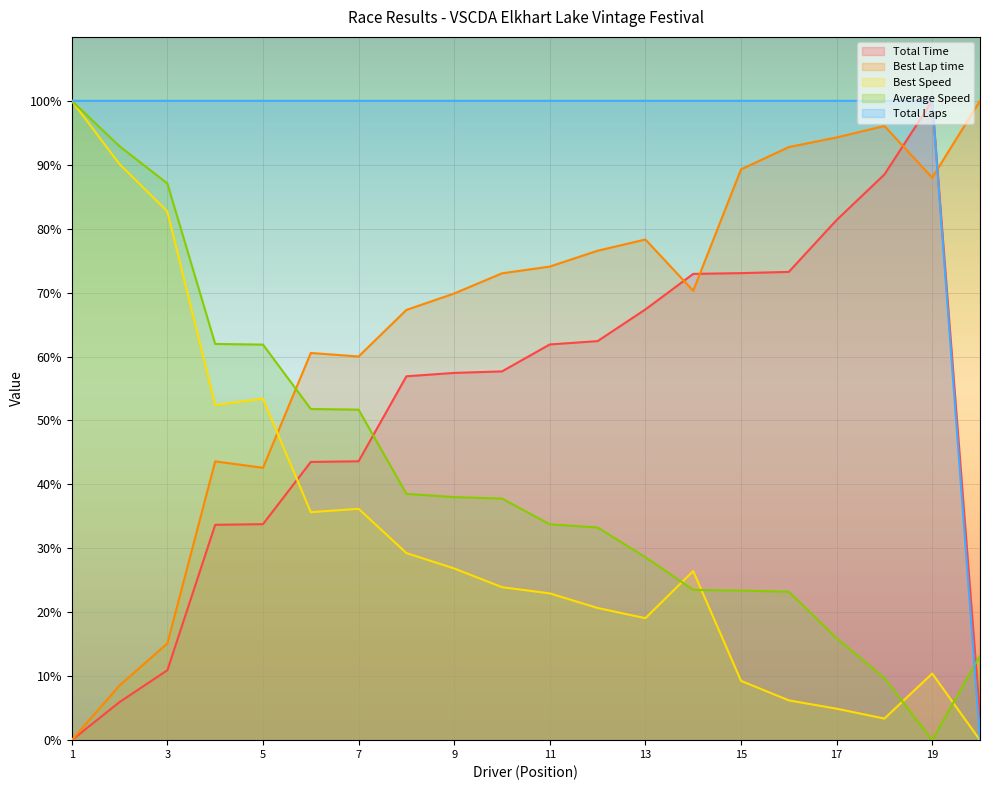

Which series has the largest total across all categories?

Total Laps